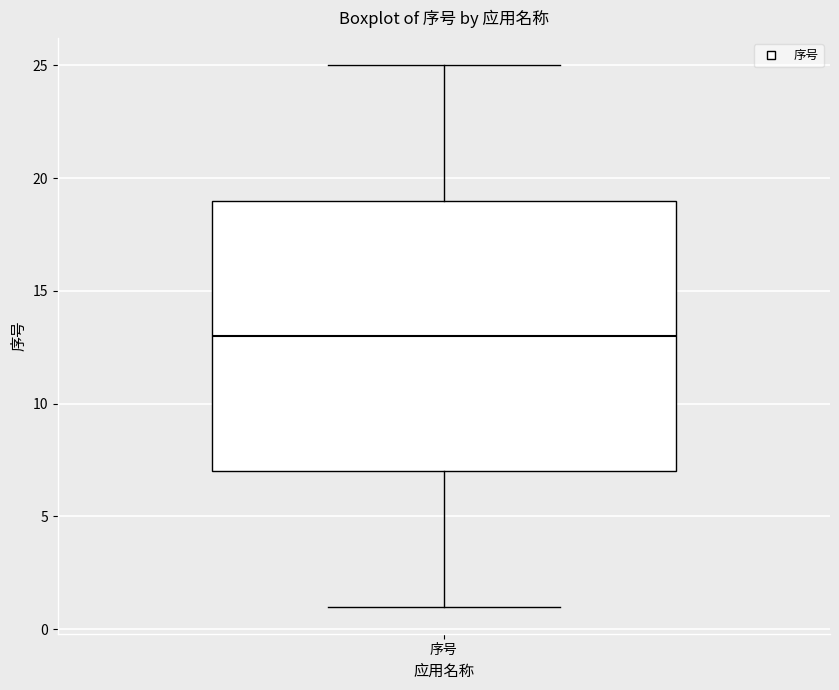

Where does the upper whisker of the box for 序号 end on the y-axis? The values are not printed on the chart, so give them approximately, as read against the axis.

25